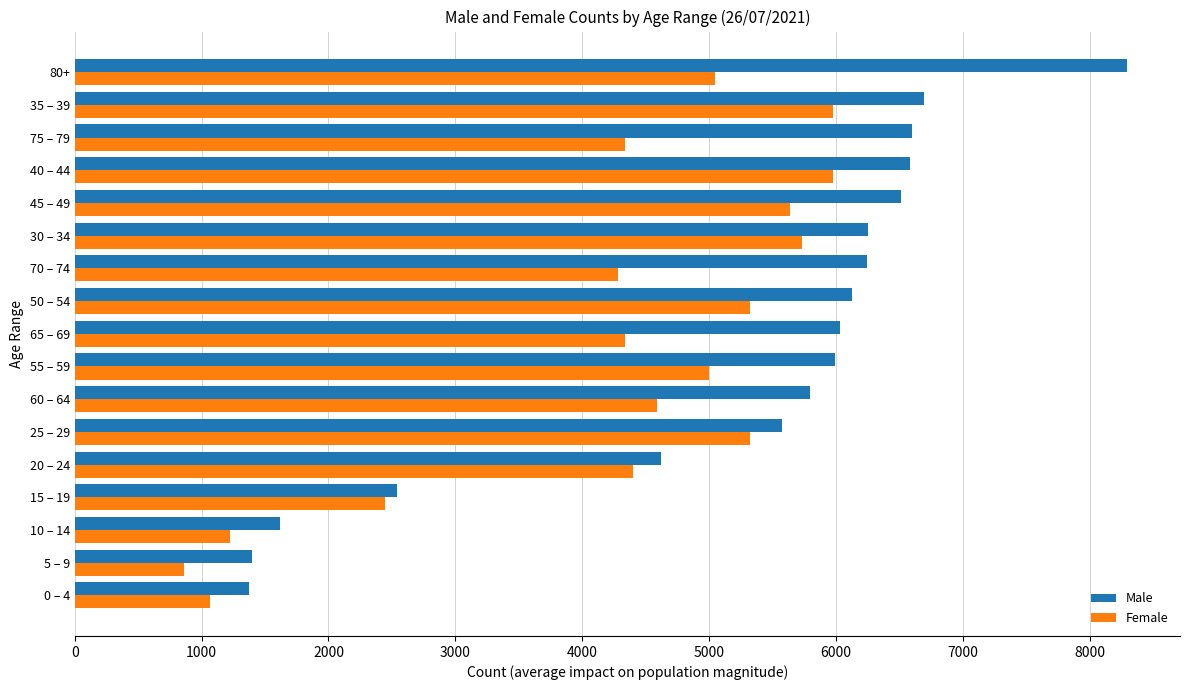

Which label corresponds to the largest value in the chart?

80+